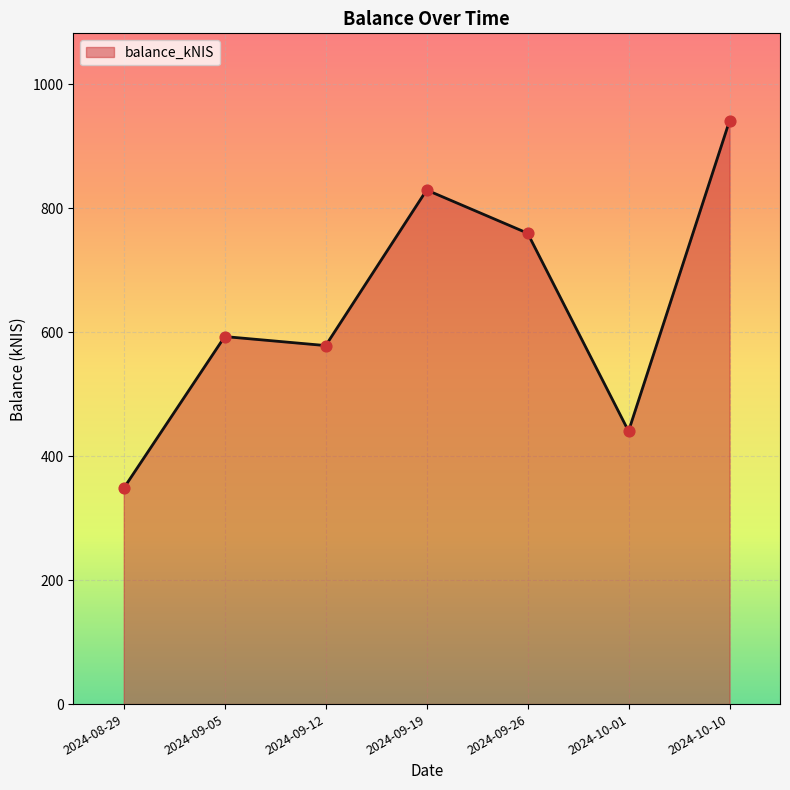

What is the ratio of the value at 2024-09-05 to the value at 2024-10-10?

0.6